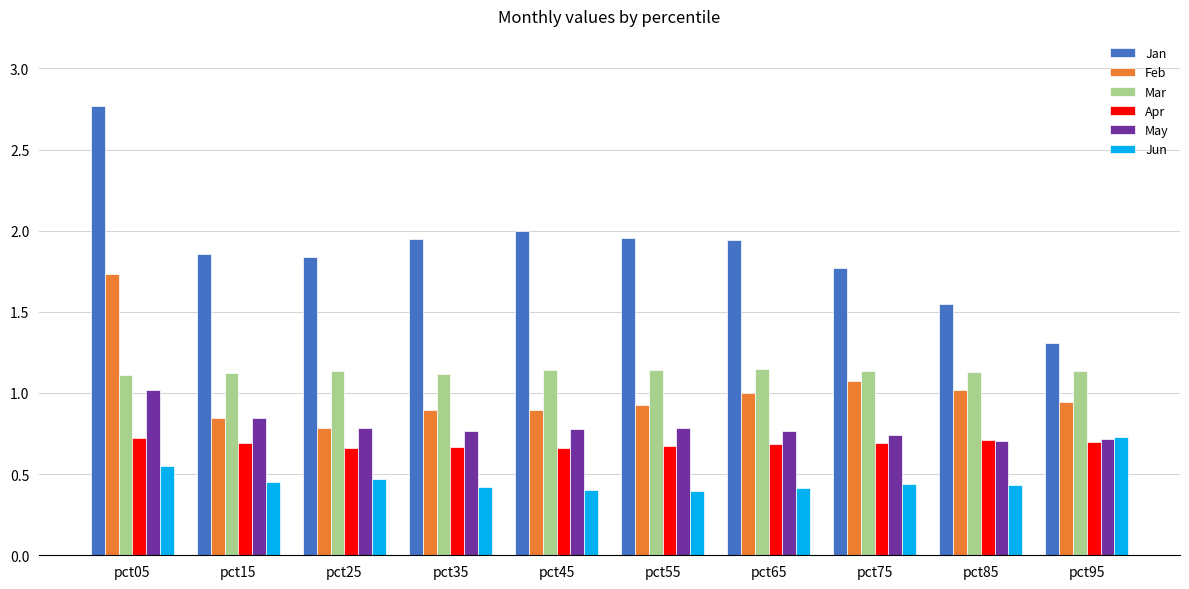

Which series has the widest spread of values?

Jan